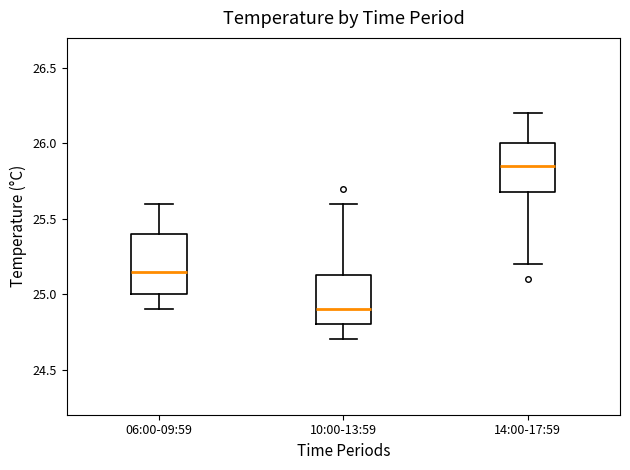

Reading left to right, read every box against the y-axis: the position of its median line, the range the box covers, and the ends of its whiskers. The values are not printed on the chart, so give them approximately, as read against the axis.

06:00-09:59: median 25.15, box 25.00 to 25.40, whiskers 24.90 to 25.60
10:00-13:59: median 24.90, box 24.80 to 25.15, whiskers 24.70 to 25.60
14:00-17:59: median 25.85, box 25.70 to 26.00, whiskers 25.20 to 26.20